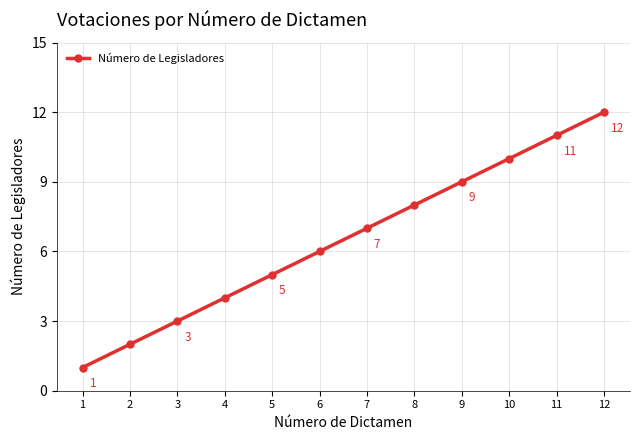

Reading left to right, extract all data points from this chart.

1=1	2=2	3=3	4=4	5=5	6=6	7=7	8=8	9=9	10=10	11=11	12=12